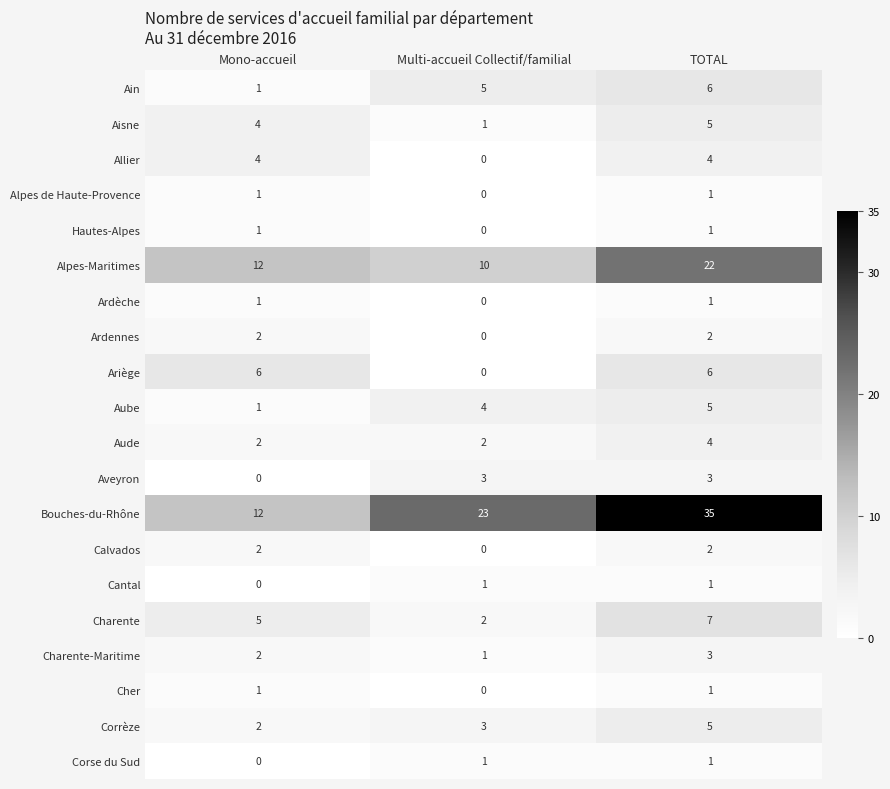

The Cantal series shows 0 at Mono-accueil. True or false?

True